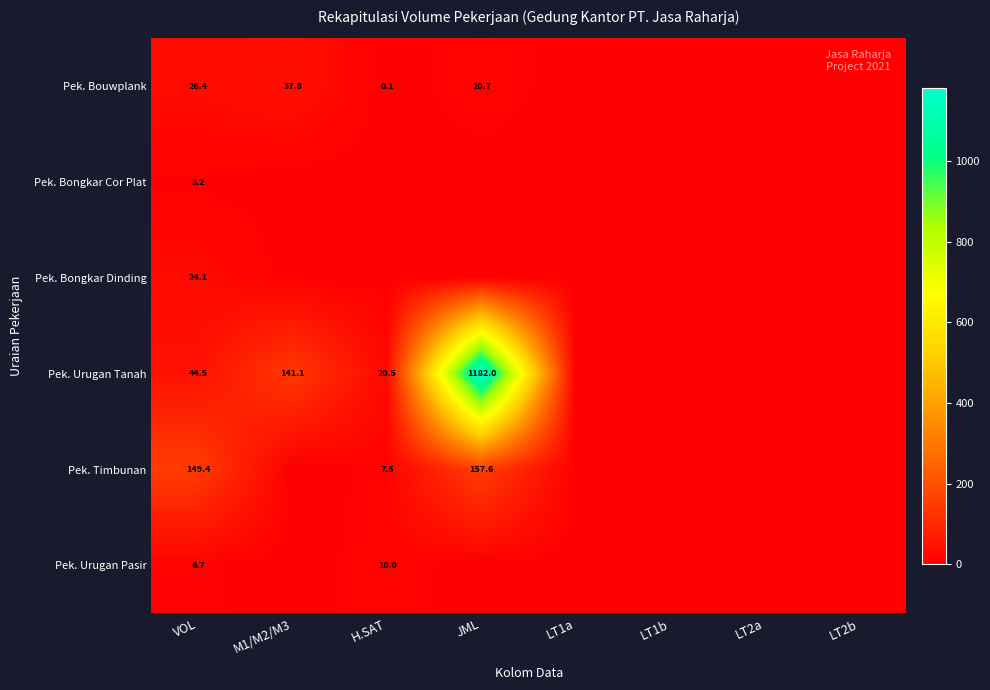

Is it true that Pek. Bongkar Cor Plat equals 3.2 at VOL?

True